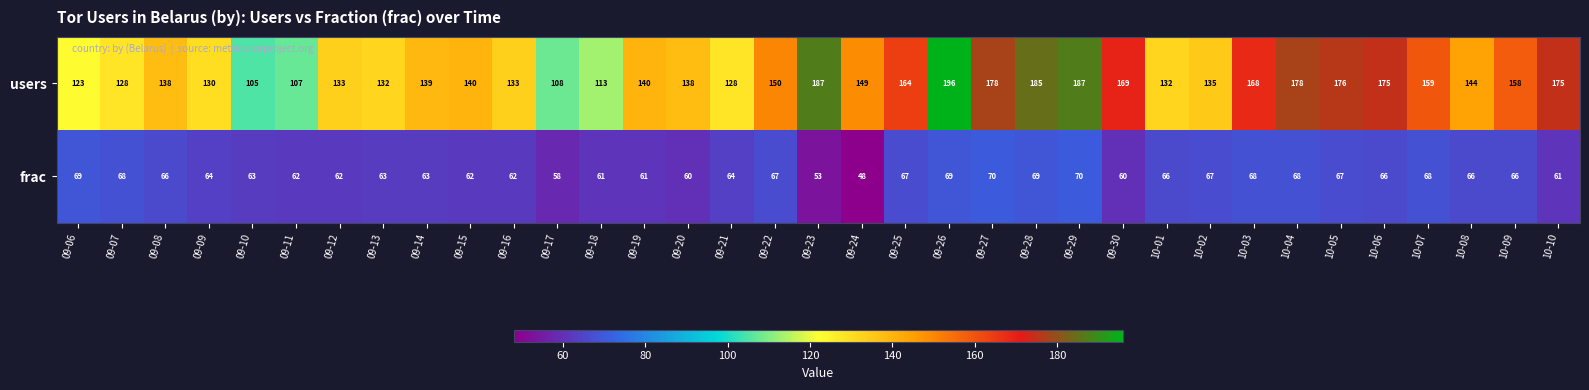

What is the spread (max minus min) of values at 10-03?

100